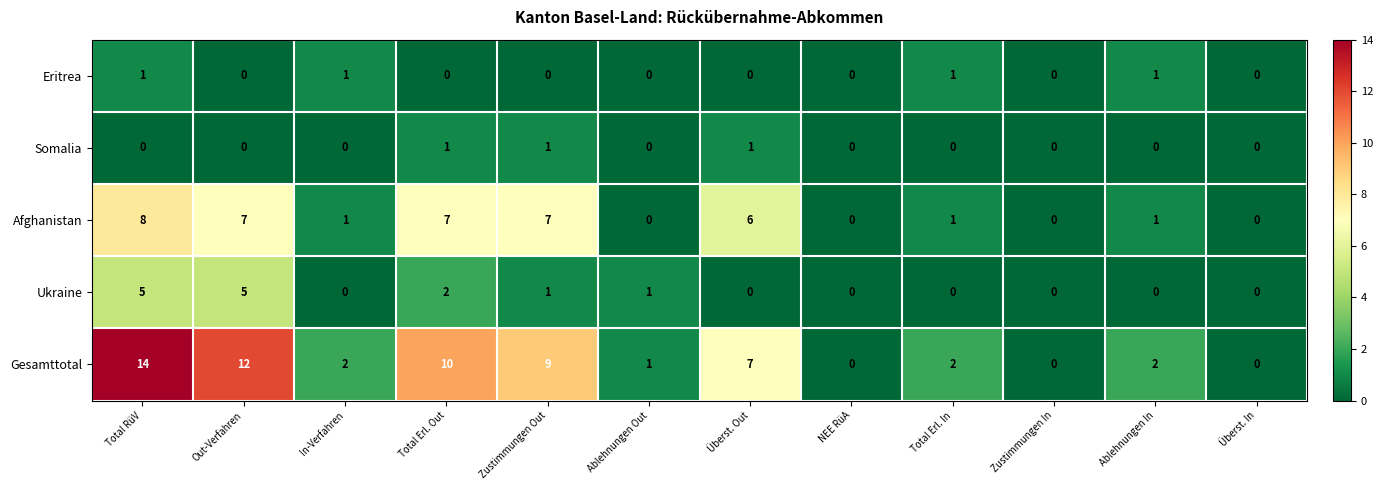

Which category has the highest value across all series?

Total RüV